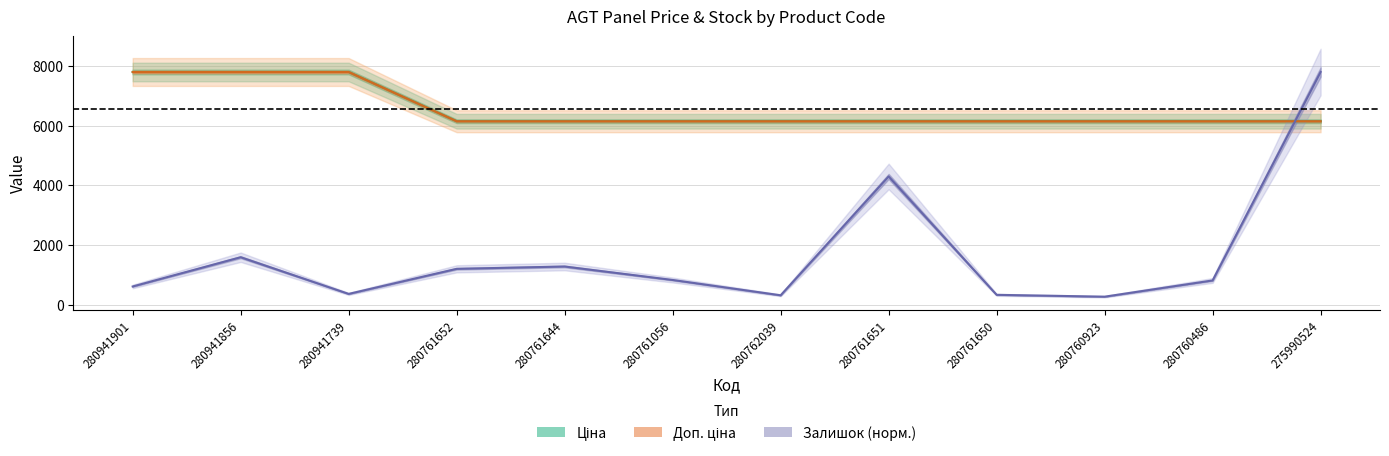

What is the minimum value shown in the chart?

264.4